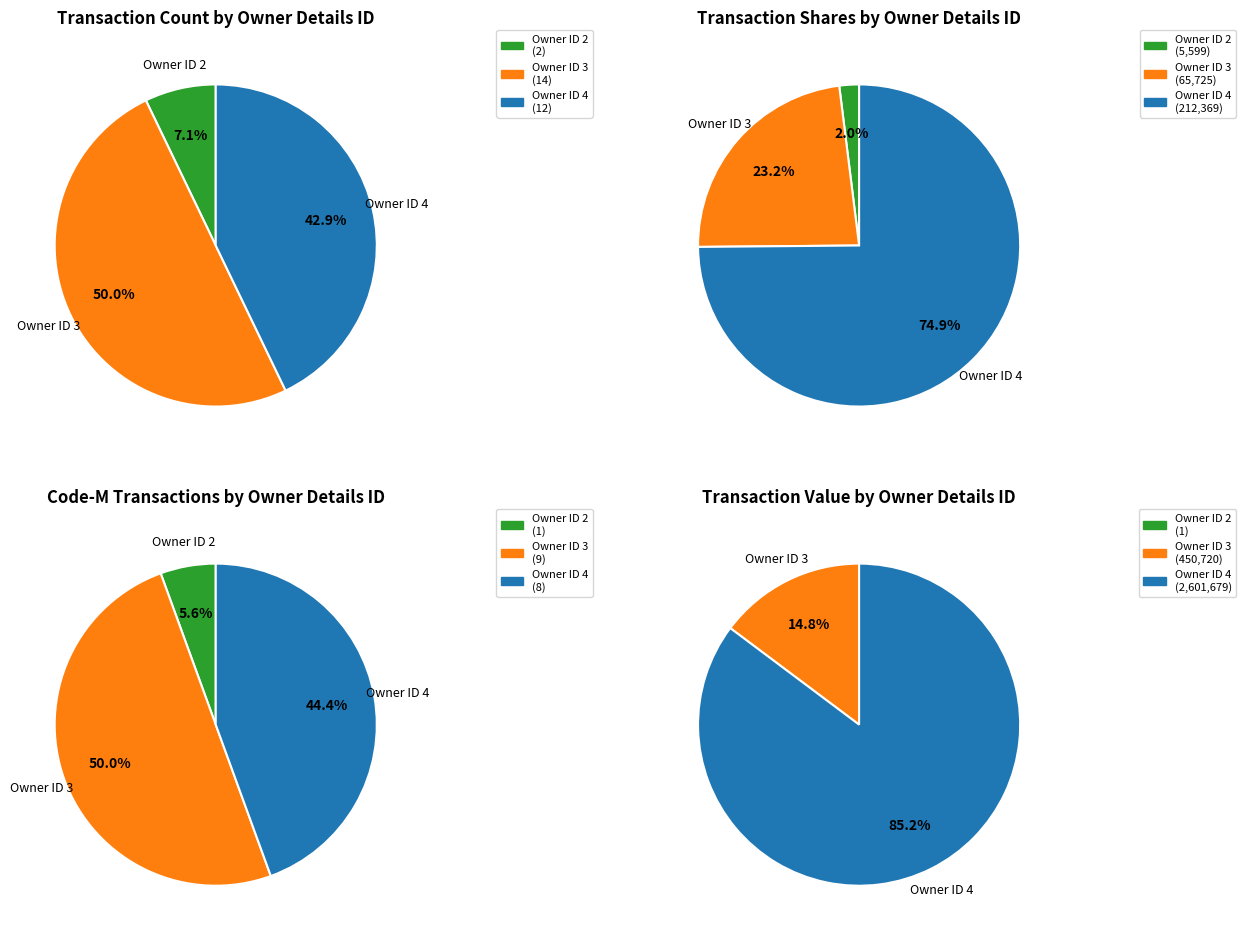

To the nearest percent, what portion does rptOwnerDetailsId_2 represent?

7%